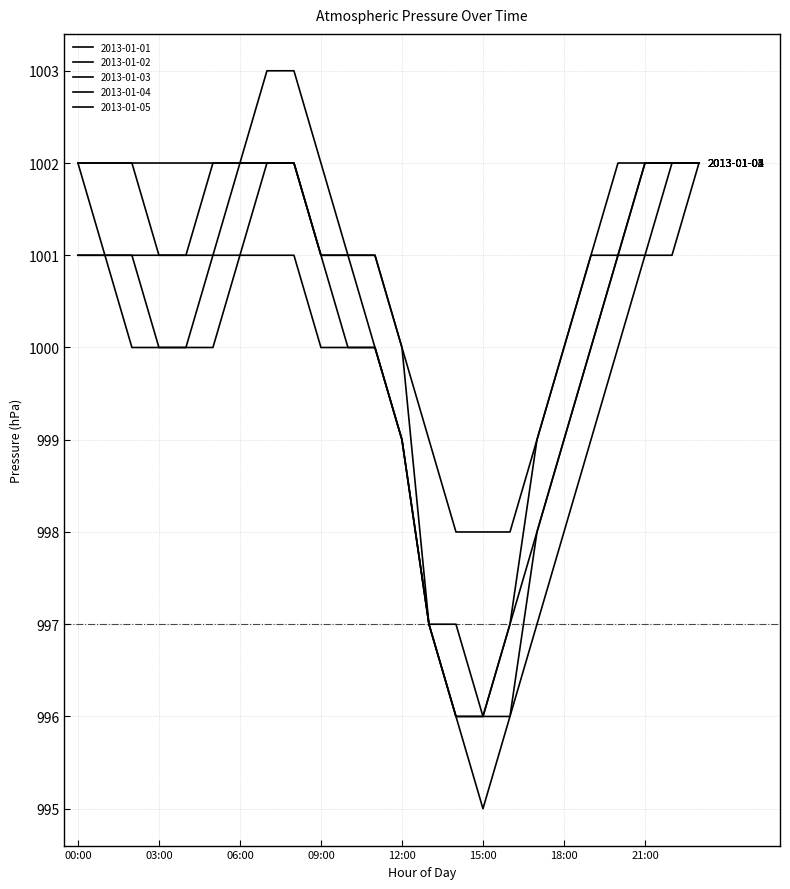

Which series has the largest total across all categories?

2013-01-03